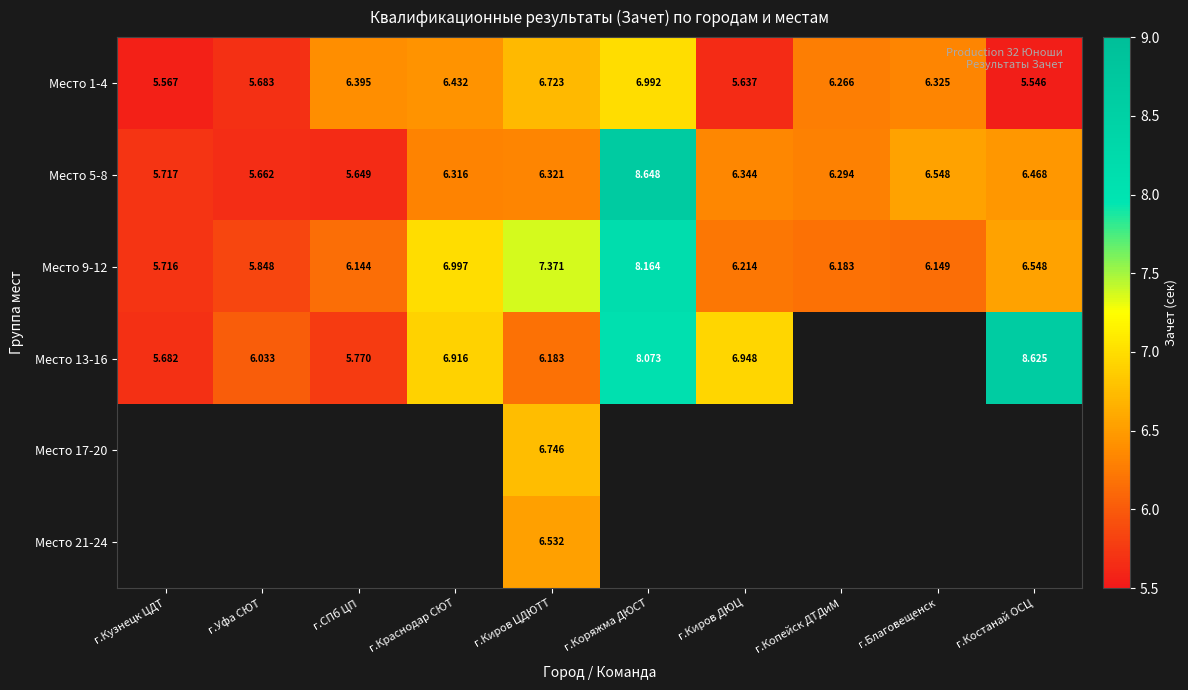

Which has a higher value, г.Коряжма ДЮСТ or г.СПб ЦП?

г.Коряжма ДЮСТ